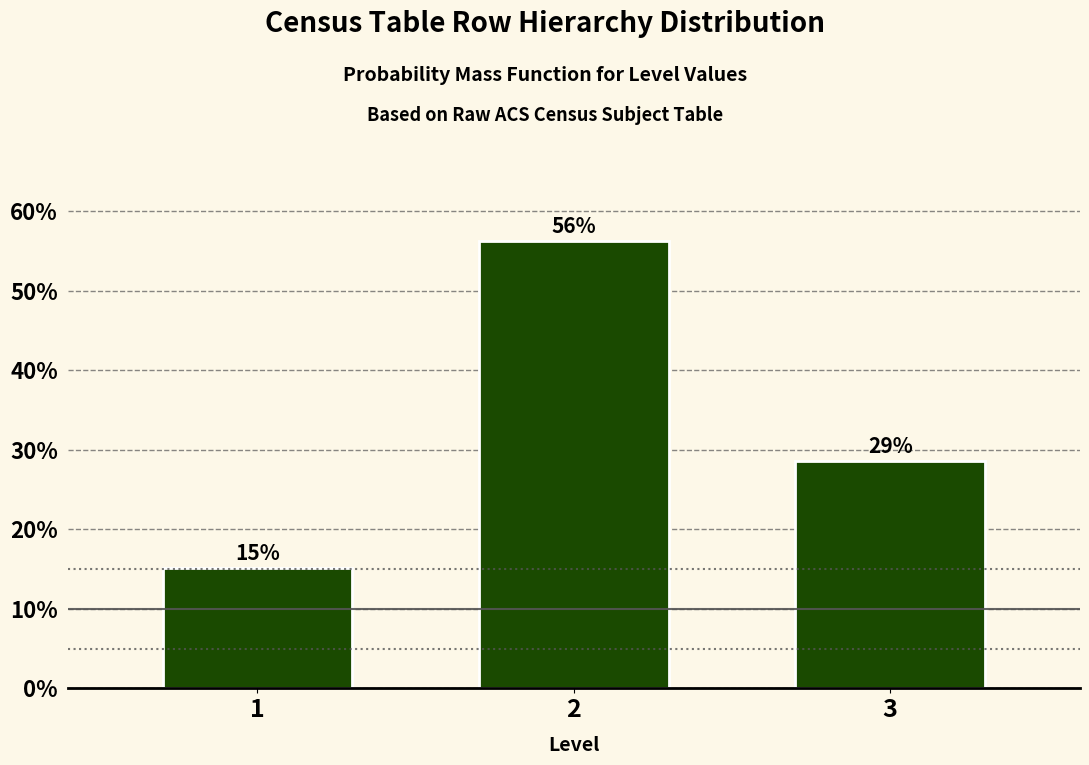

How many bars are there in total?

3